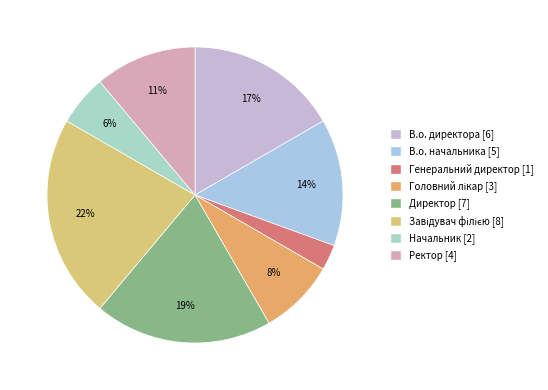

Count the number of slices in the pie.

8